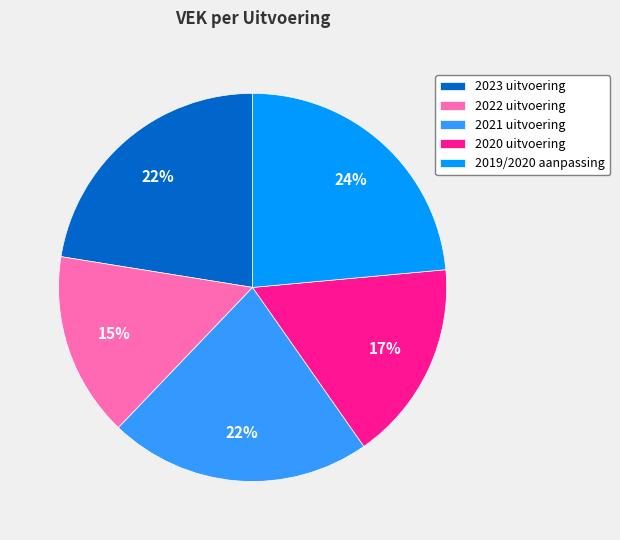

Is the sum of 2022 uitvoering and 2019/2020 aanpassing greater than half?

No